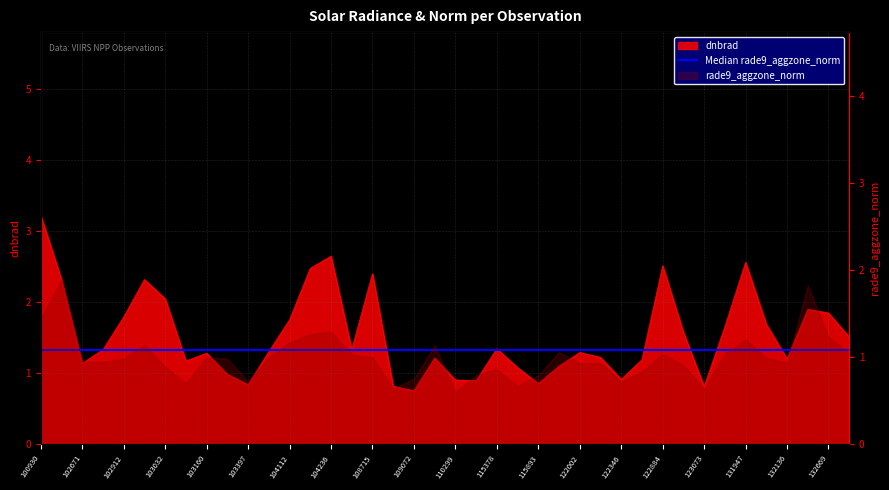

Where is the data nearest to the value 1?

103279